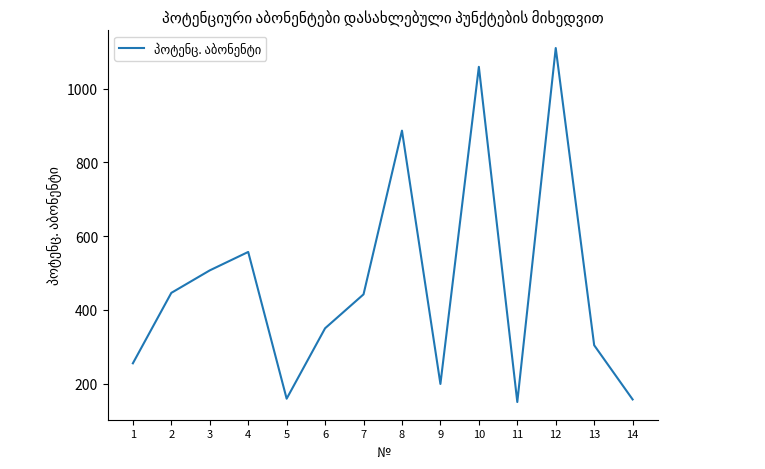

What is the ratio of the value at 12 to the value at 3?

2.2